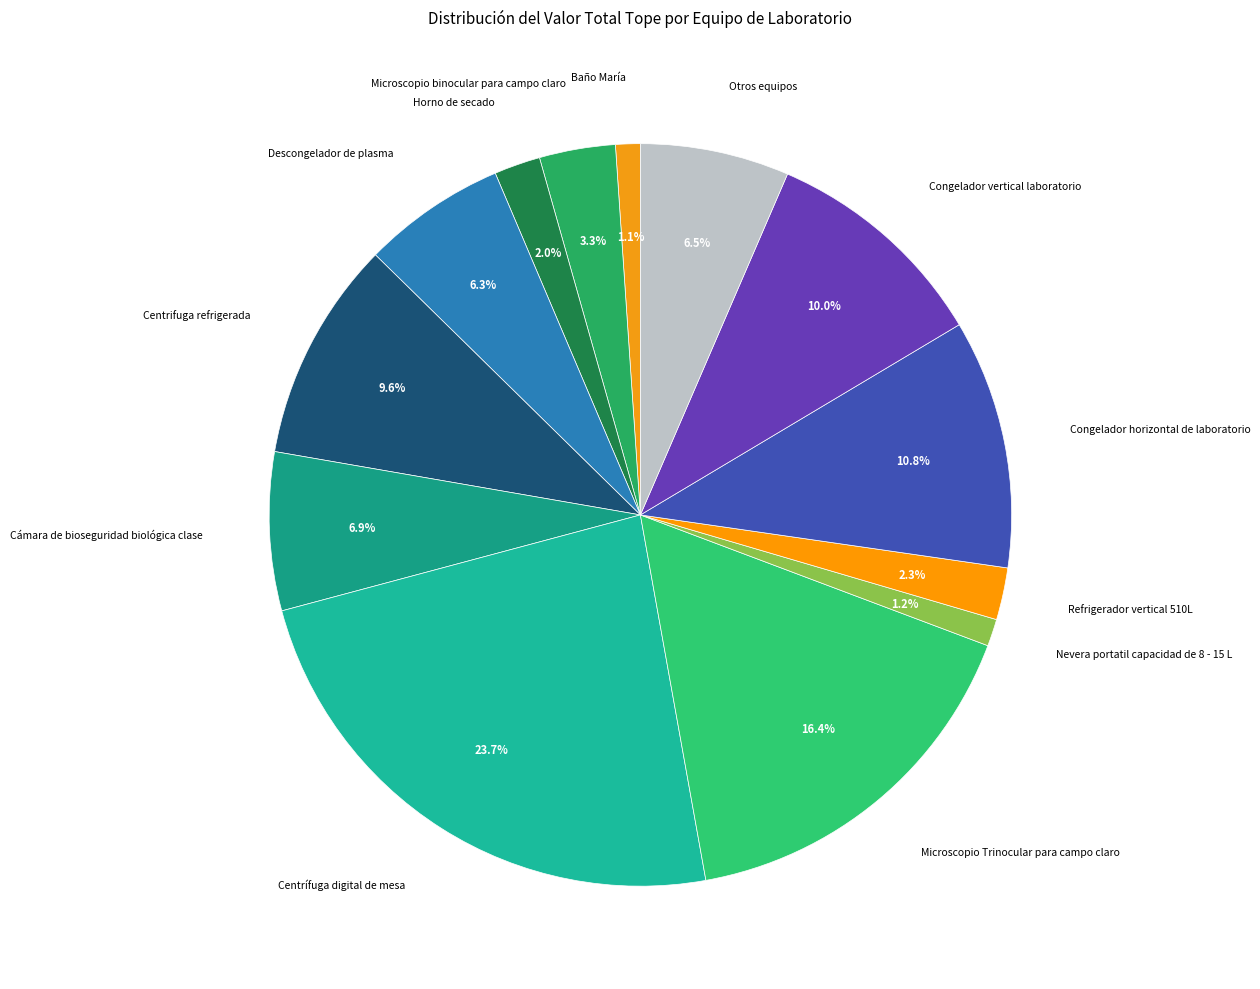

How many slices are in this pie chart?

13